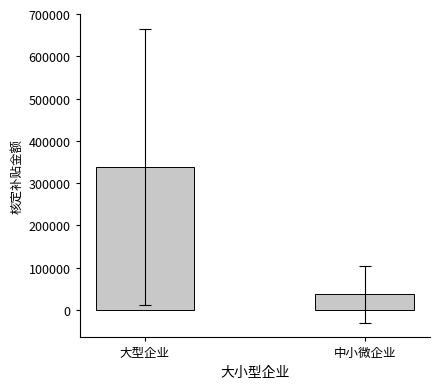

Rank the categories by value from highest to lowest.

大型企业, 中小微企业